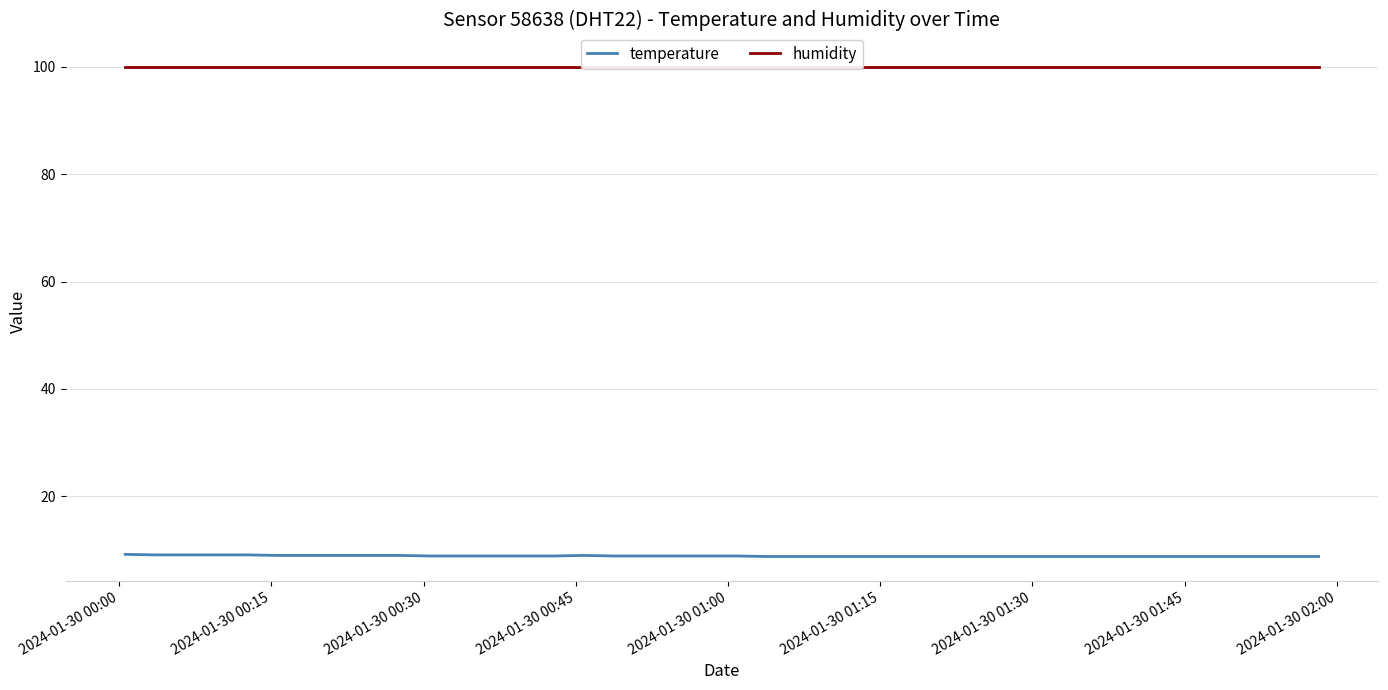

At which label does humidity reach its minimum?

2024-01-30 00:00